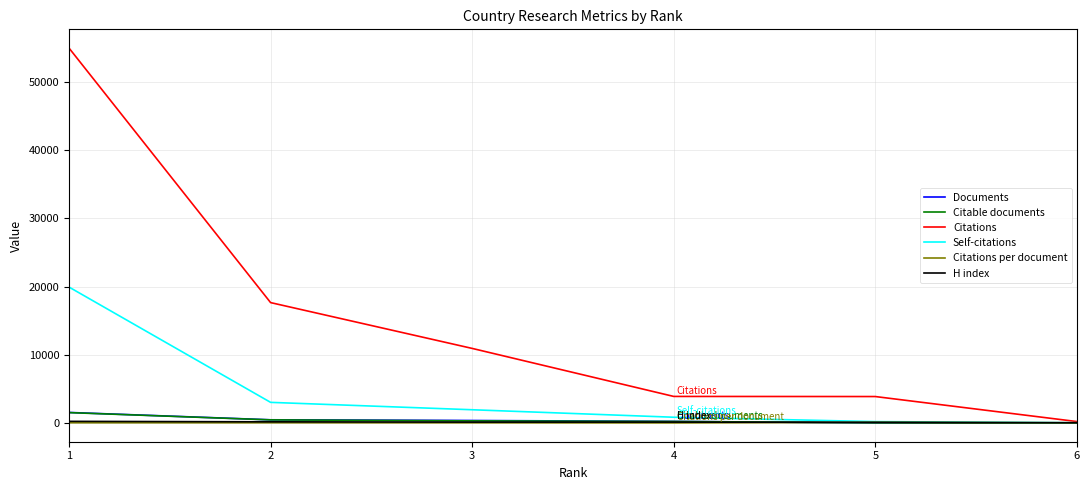

Is the value of Citable documents at 4 greater than the value of Self-citations at 2?

No